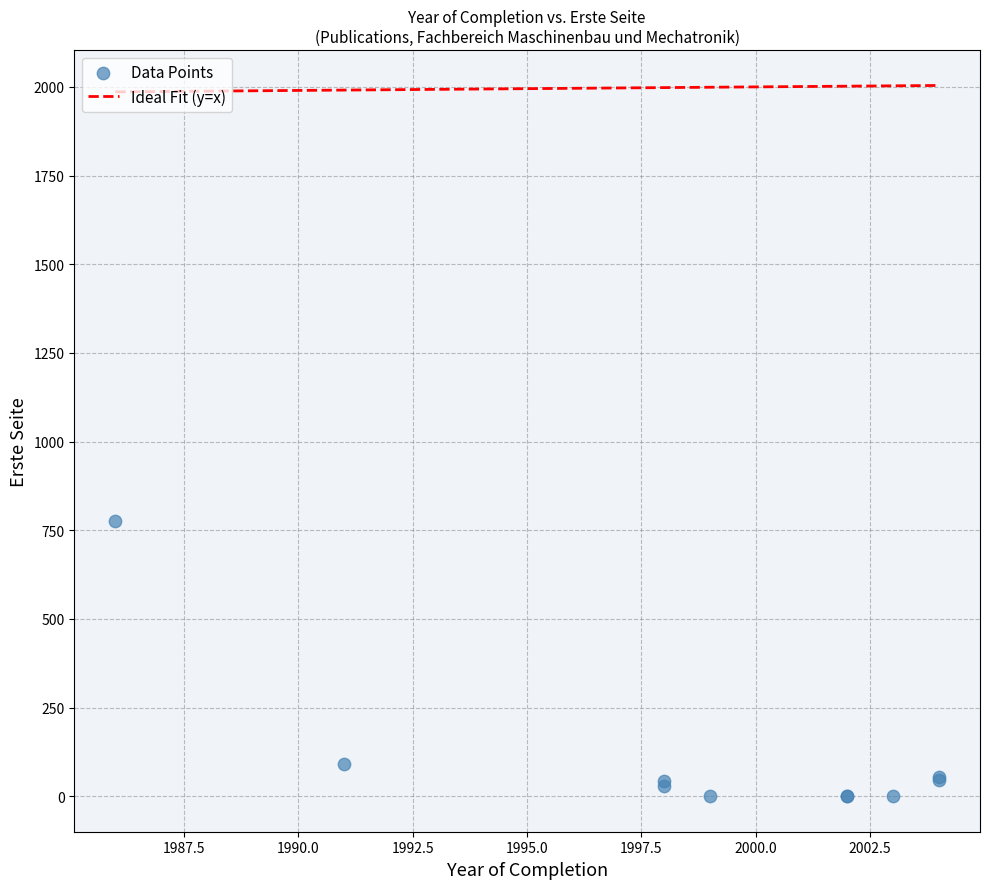

What Y value in the scatter plot is closest to 388?

91